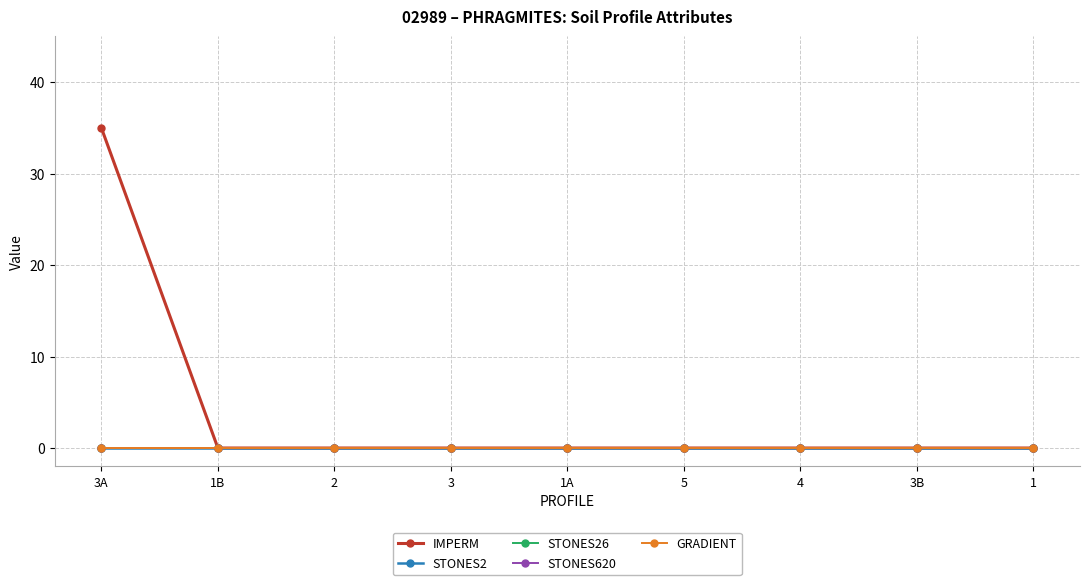

Is this an area chart (filled region under the line)?

No